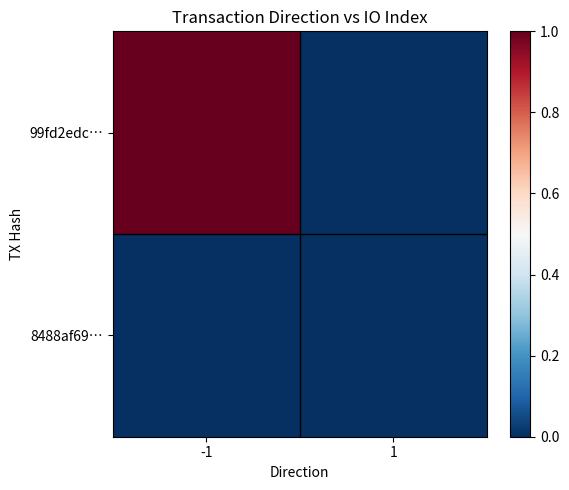

Which series has the widest spread of values?

99fd2edc…